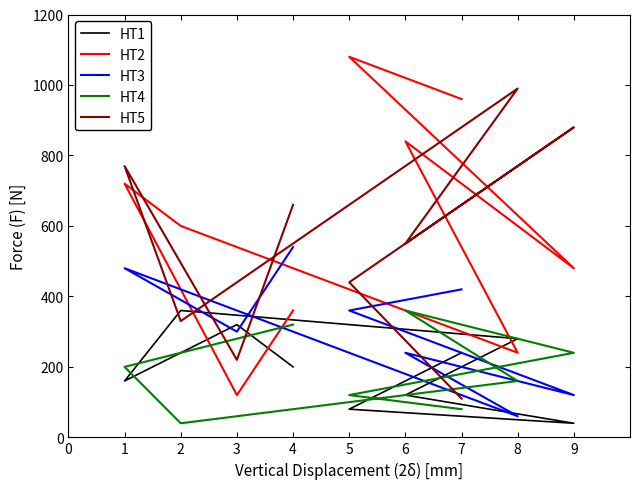

True or false: HT3 has more than 2 points higher than both neighbors.

False